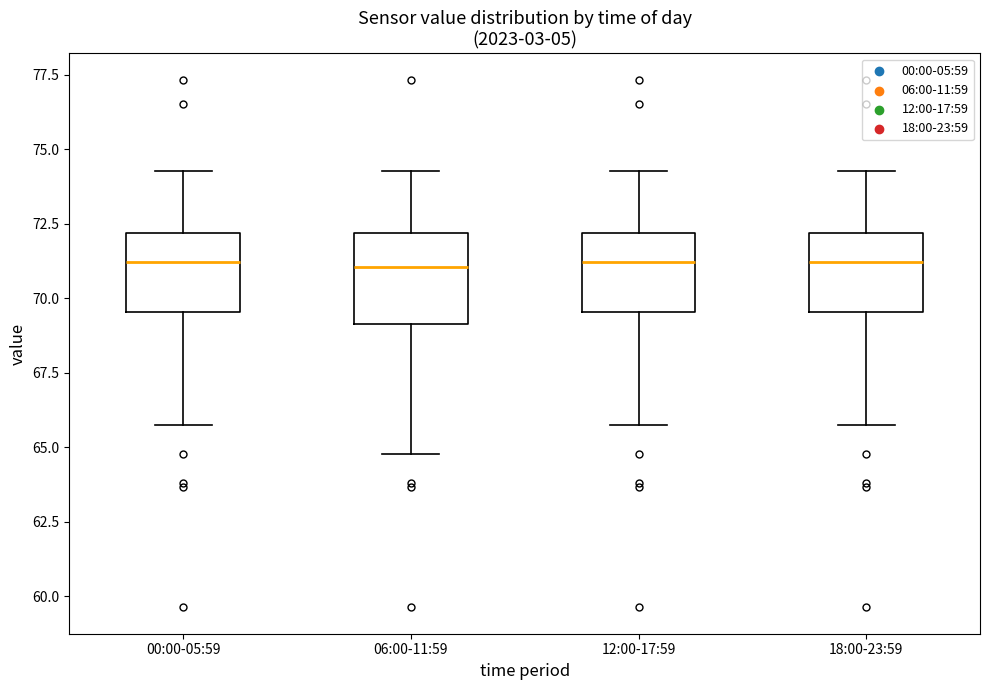

Reading left to right, transcribe this box plot: for each box, give where its median line is, the range the box spans, and where its two whiskers end, as read against the y-axis. The values are not printed on the chart, so give them approximately, as read against the axis.

00:00-05:59: median 71.0, box 69.5 to 72.0, whiskers 65.5 to 74.5
06:00-11:59: median 71.0, box 69.0 to 72.0, whiskers 65.0 to 74.5
12:00-17:59: median 71.0, box 69.5 to 72.0, whiskers 65.5 to 74.5
18:00-23:59: median 71.0, box 69.5 to 72.0, whiskers 65.5 to 74.5